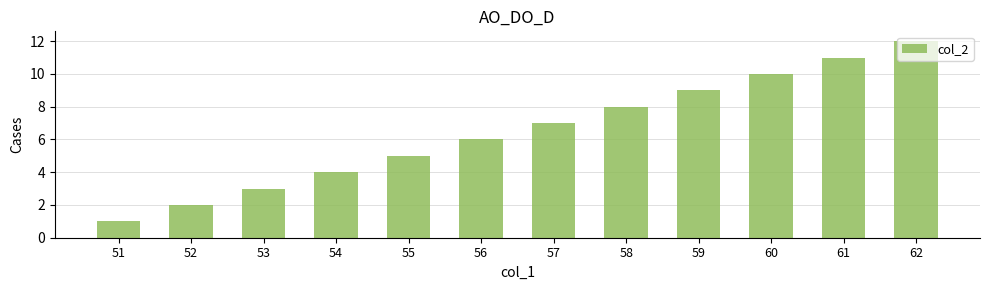

Reading left to right, extract all data points from this chart.

51=1	52=2	53=3	54=4	55=5	56=6	57=7	58=8	59=9	60=10	61=11	62=12